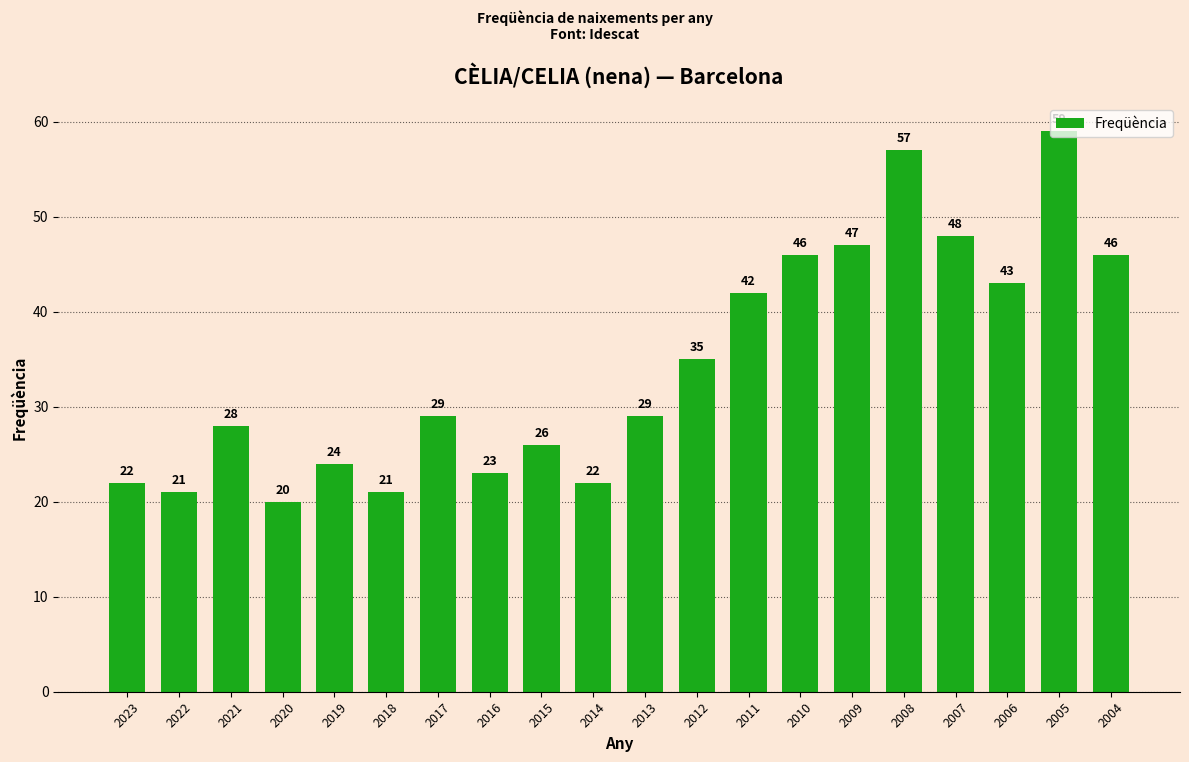

What is the value of the 8th bar from the left?

23